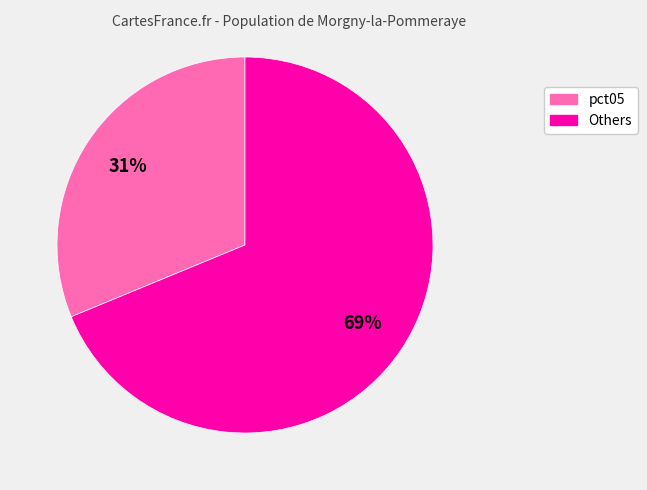

To the nearest percent, what is the average slice percentage?

50%